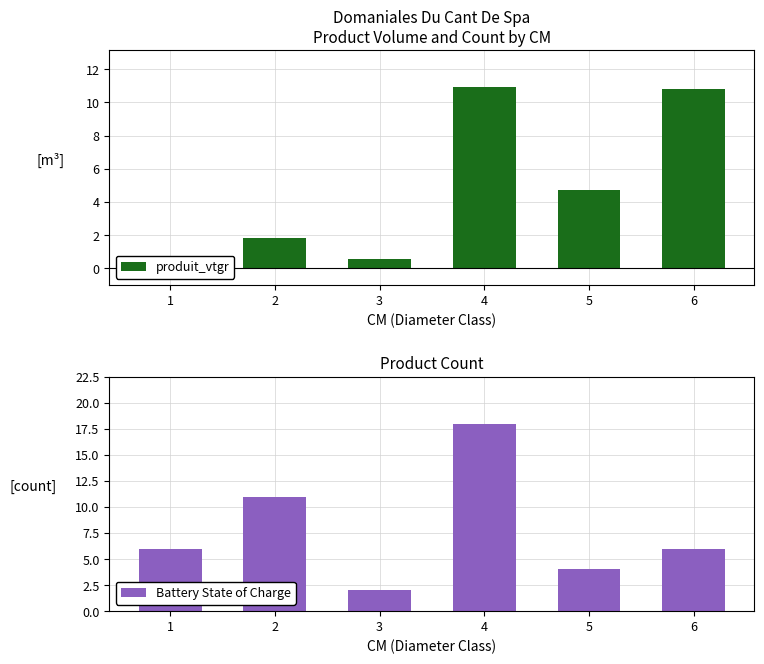

What is the difference between the second highest and minimum values in the Battery State of Charge series?

9